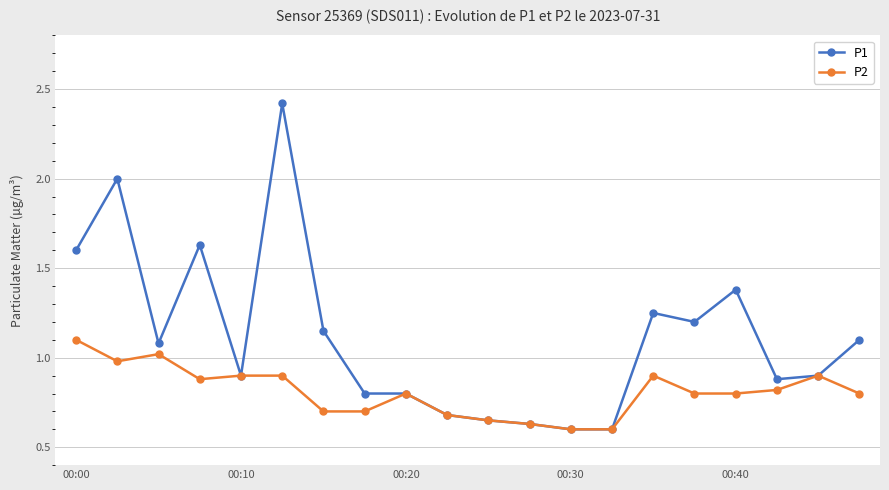

Which series has the widest spread of values?

P1